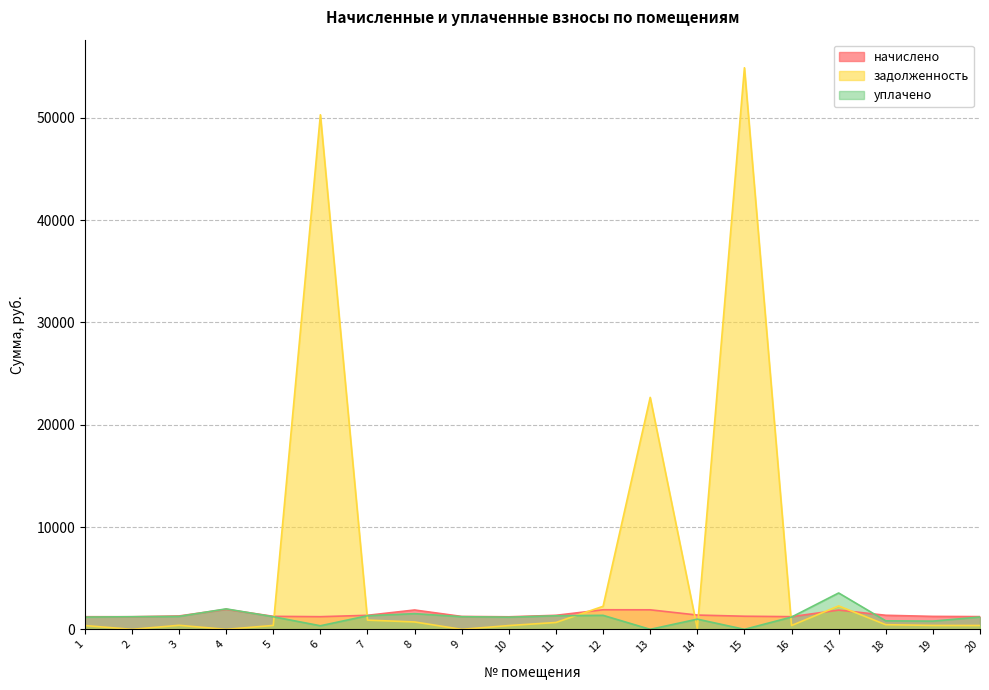

Reading left to right, what are all the values shown in this chart?

начислено: 1=1234.3	2=1231.9	3=1308.0	4=1958.3	5=1271.2	6=1236.8	7=1371.8	8=1892.0	9=1261.3	10=1227.0	11=1371.8	12=1914.1	13=1909.2	14=1396.3	15=1281.0	16=1239.3	17=1882.2	18=1374.2	19=1266.3	20=1244.2
задолженность: 1=372.7	2=0.0	3=394.9	4=0.0	5=383.8	6=50285.3	7=901.2	8=721.7	9=0.0	10=370.5	11=670.8	12=2251.8	13=22667.7	14=65.3	15=54881.0	16=374.2	17=2288.6	18=455.7	19=382.4	20=375.7
уплачено: 1=1195.6	2=1233.0	3=1266.9	4=2000.0	5=1231.3	6=350.0	7=1329.1	8=1533.5	9=1235.2	10=1188.5	11=1328.7	12=1368.9	13=0.0	14=996.2	15=0.0	16=1200.4	17=3554.2	18=829.9	19=804.5	20=1205.2